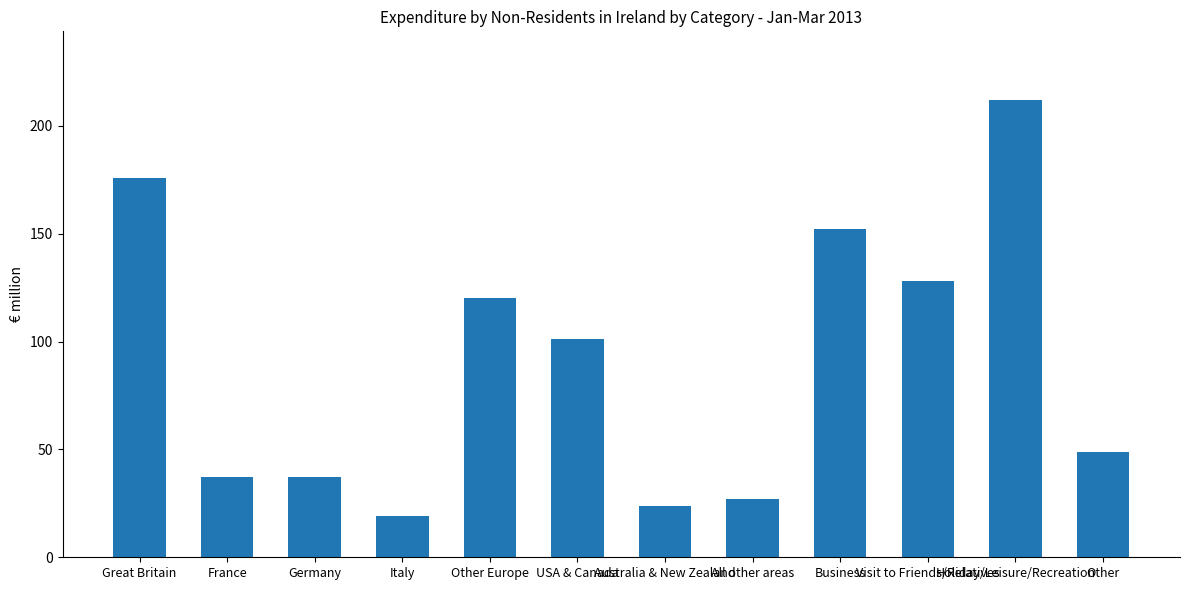

What is the average value?

90